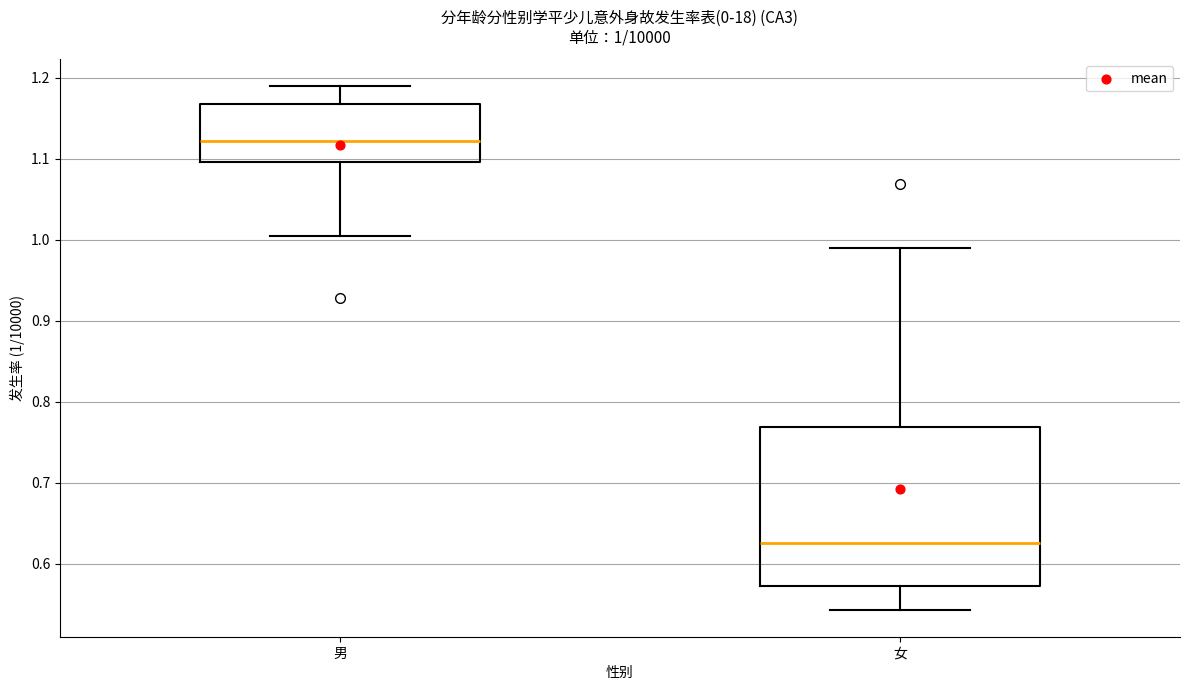

Which box has the lowest median line?

女